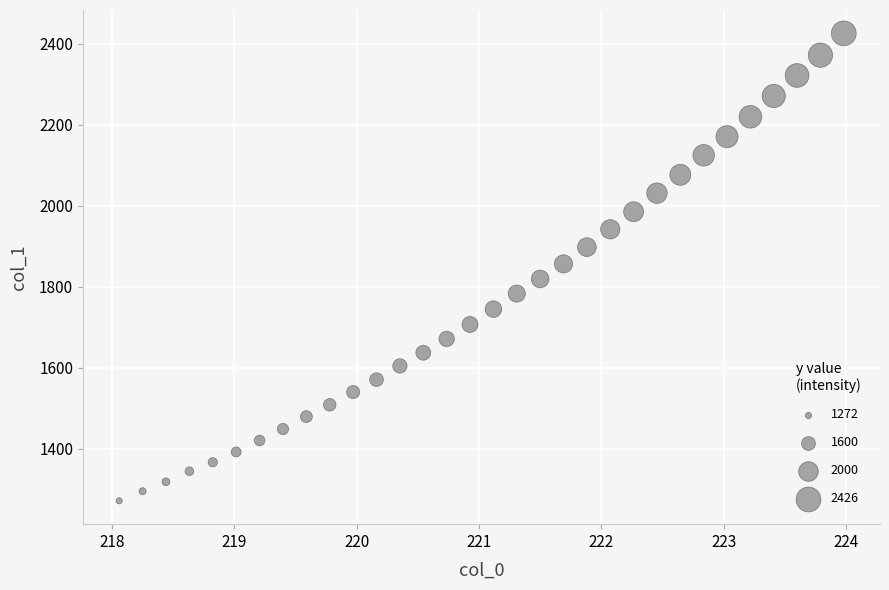

What is the range of X values (max minus min)?

5.9